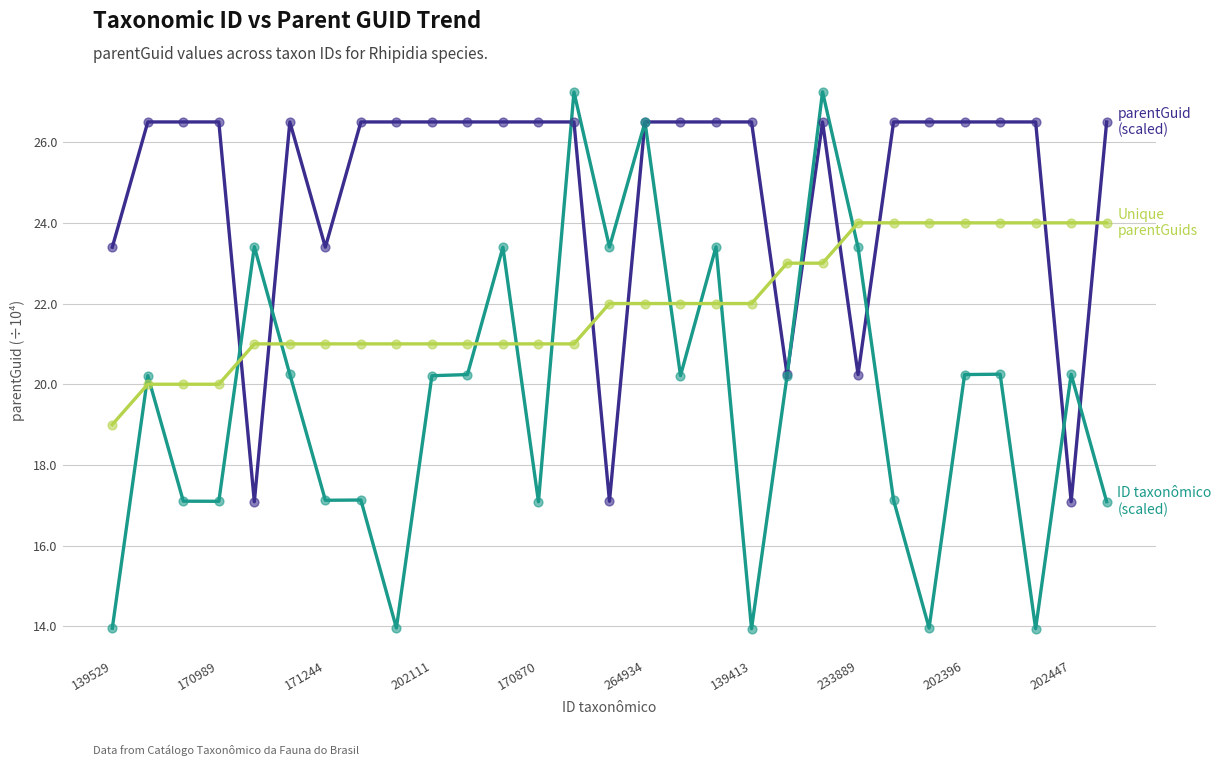

What is the maximum value shown in the chart?

27.2